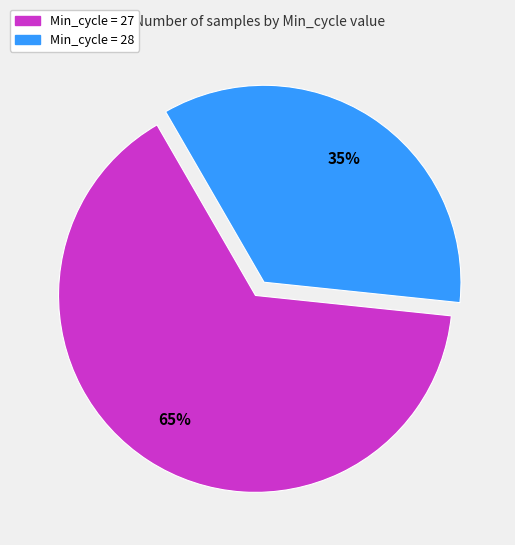

Which slice is the largest?

Min_cycle = 27